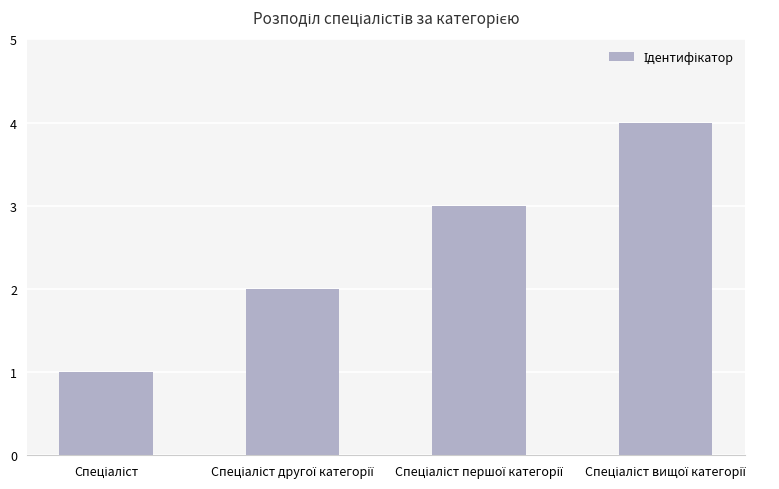

What is the maximum value shown in the chart?

4